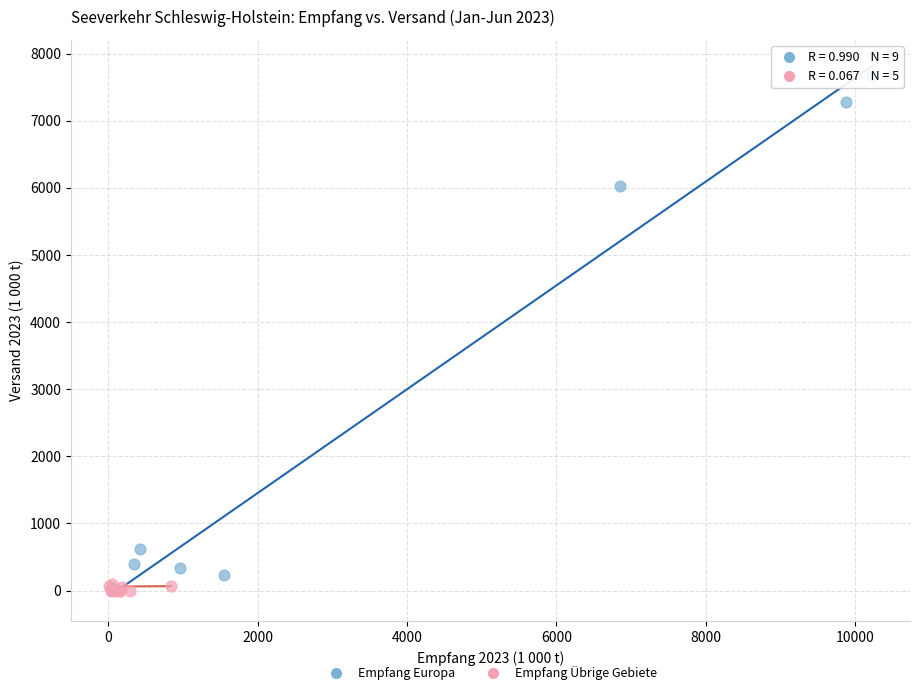

Which series has the largest Y range (max minus min)?

Empfang Europa